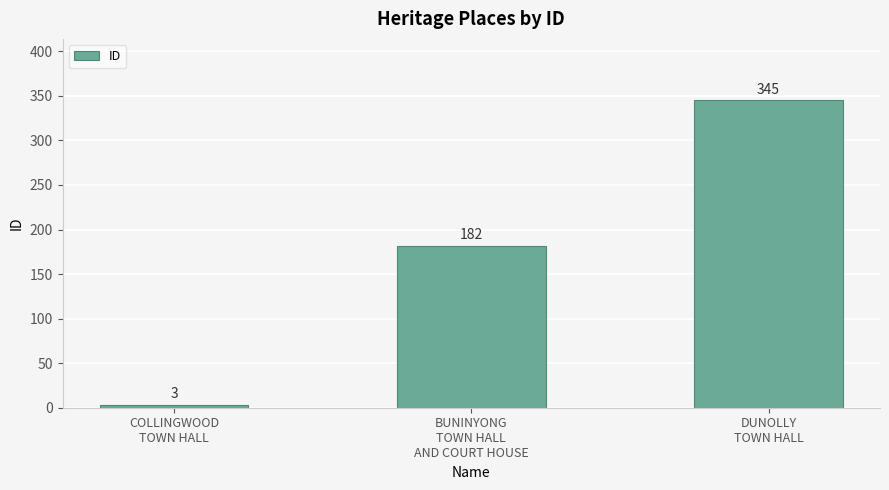

Reading left to right, extract all data points from this chart.

3	182	345